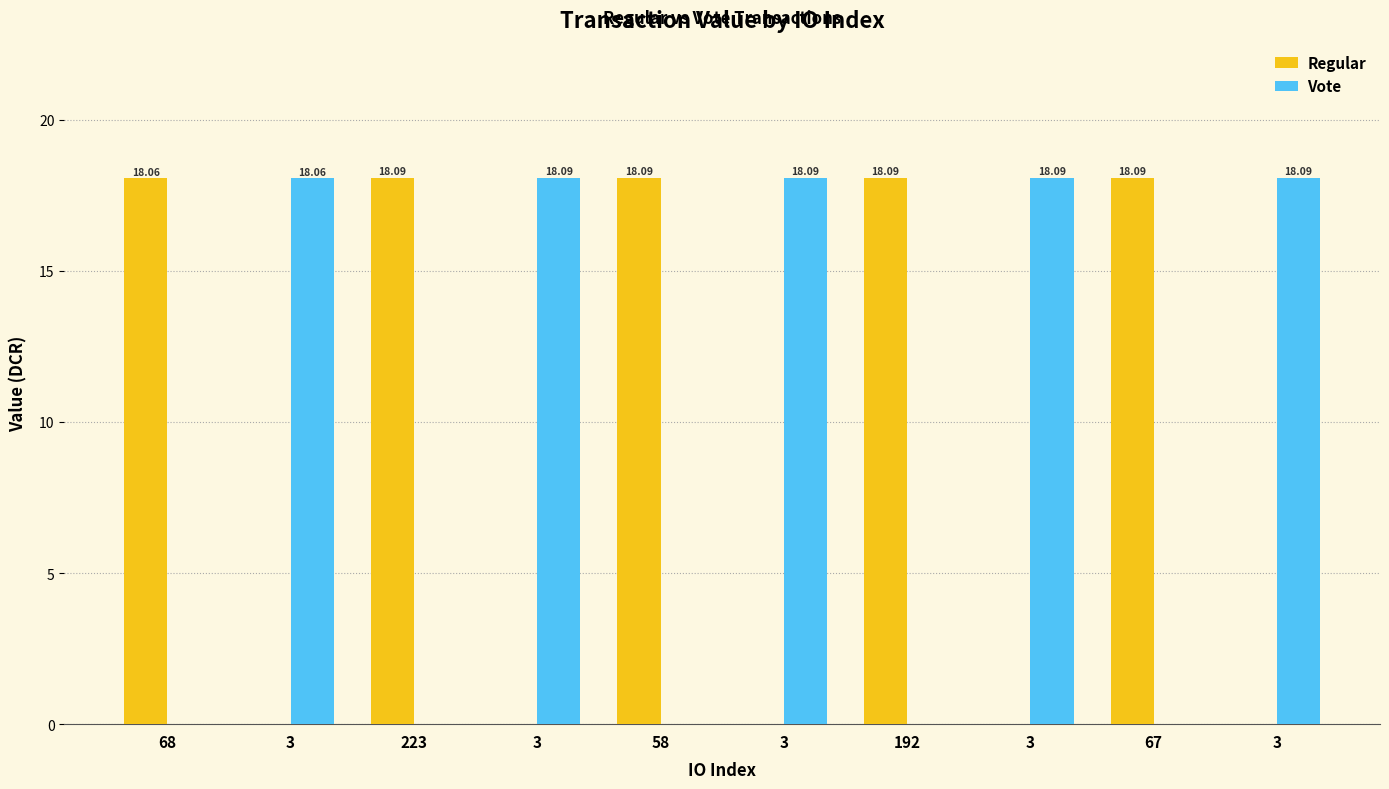

What is the difference between the second highest and second lowest values in the Regular series?

18.1